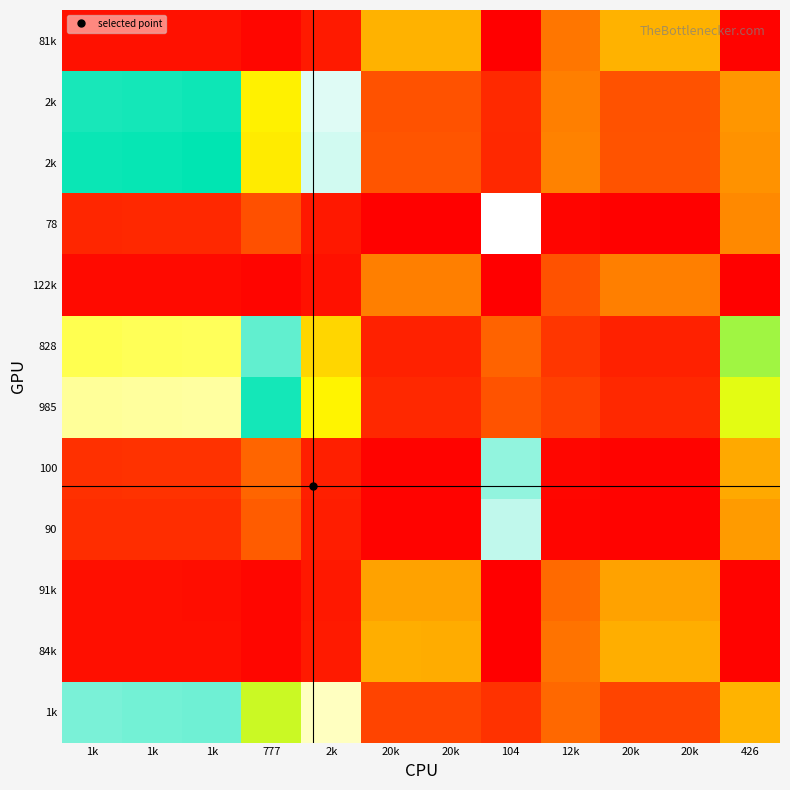

At how many categories does at least one series exceed 0?

12